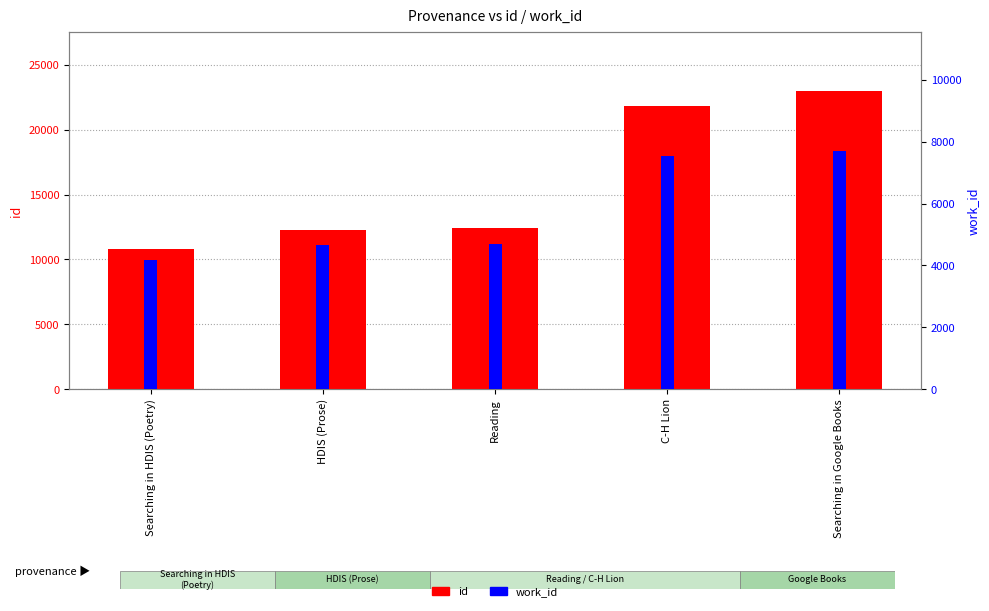

List the labels in order of id value, largest first.

Searching in Google Books, C-H Lion, Reading, HDIS (Prose), Searching in HDIS (Poetry)